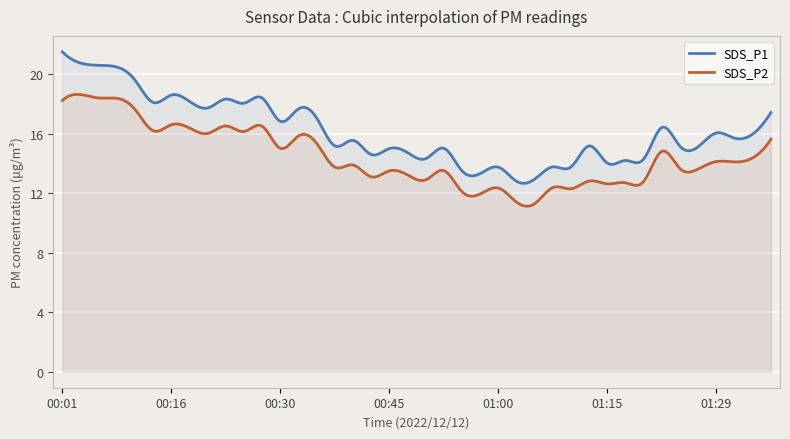

What value does the SDS_P2 series have at 00:23?

16.5